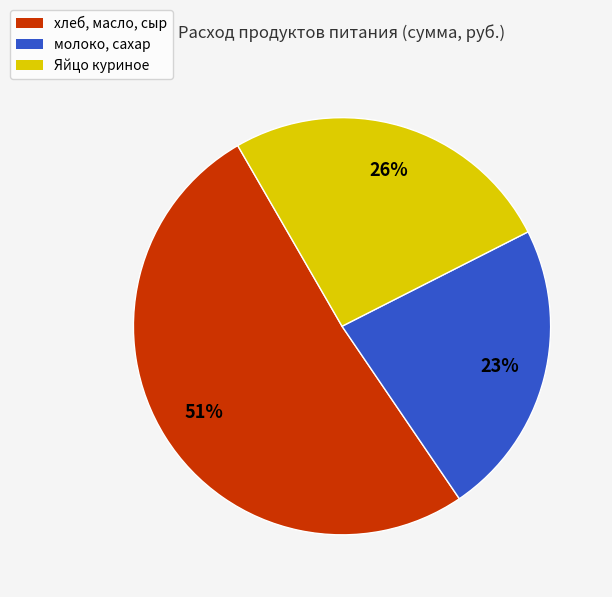

To the nearest percent, what is the difference between the largest and smallest slice percentages?

28%